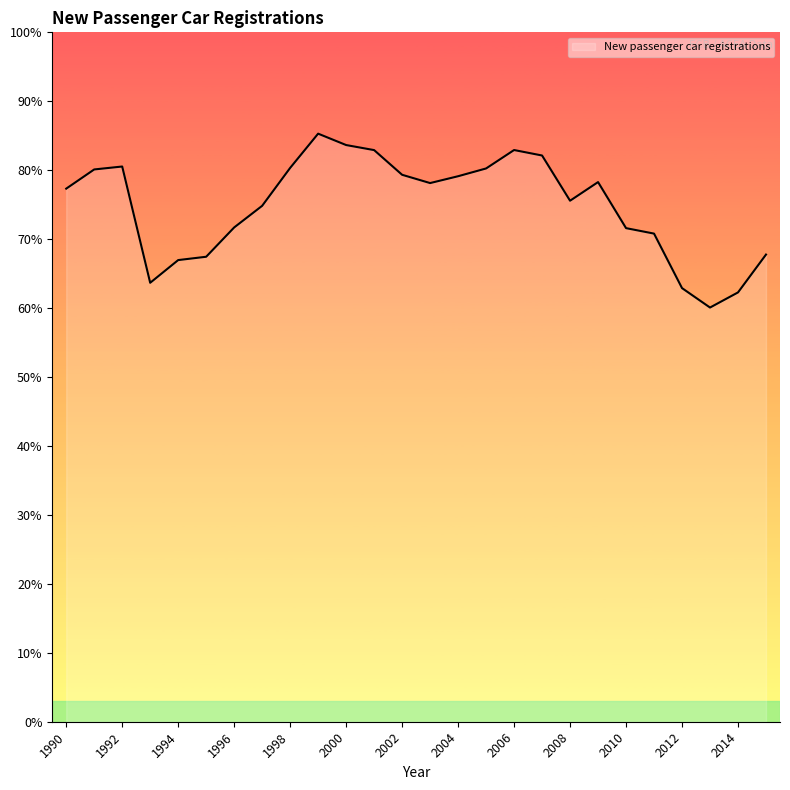

True or false: the data has more than 2 interior local peaks.

True